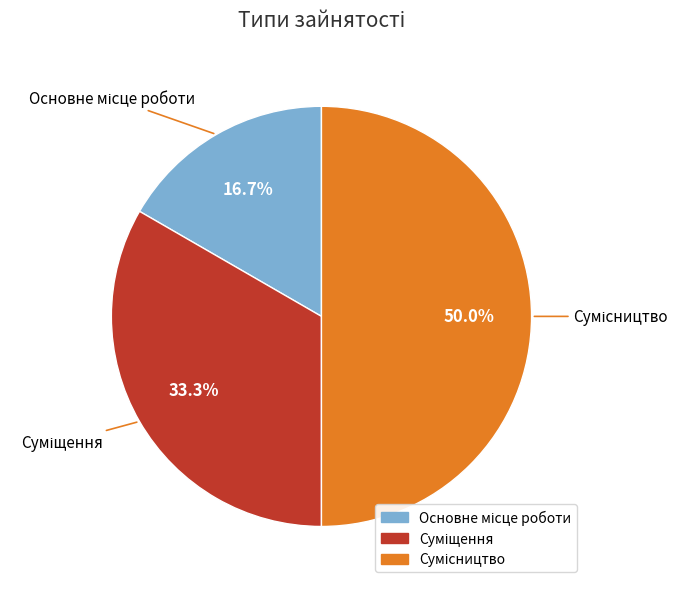

How many slices are in this pie chart?

3